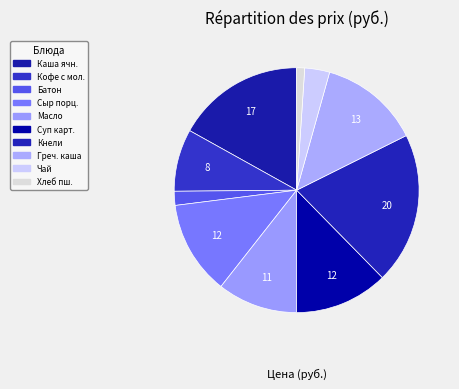

How many segments does this pie chart have?

10